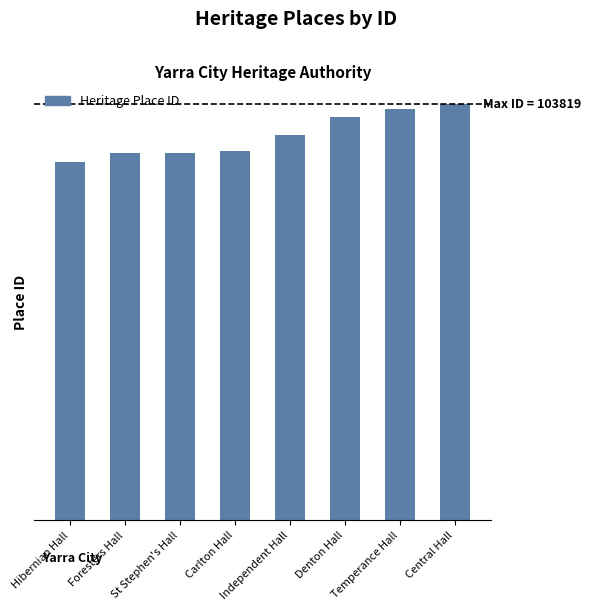

Rank the categories by value from lowest to highest.

Hibernian Hall, Foresters Hall, St Stephen's Hall, Carlton Hall, Independent Hall, Denton Hall, Temperance Hall, Central Hall